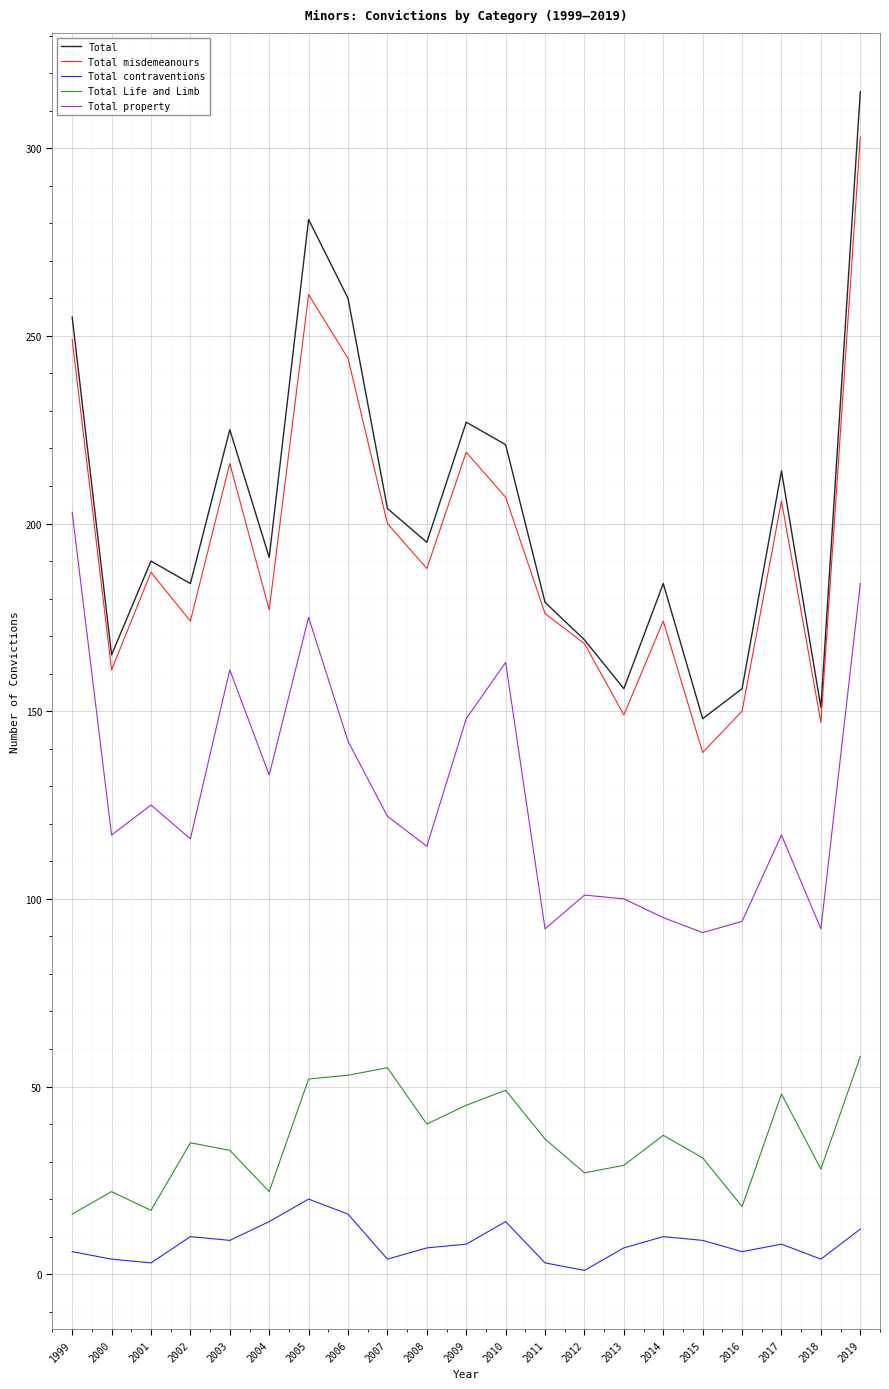

At which category is the sum across all series the highest?

2019